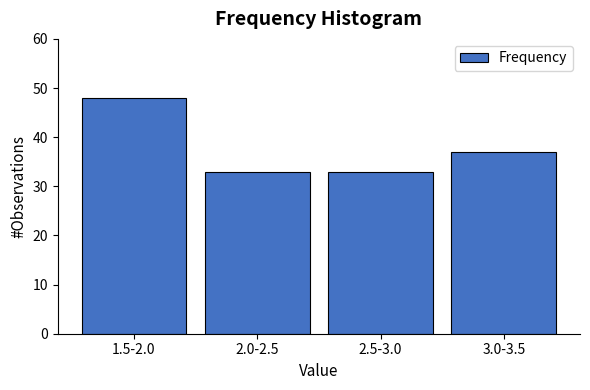

Reading left to right, list all the values displayed in this chart.

48	33	33	37